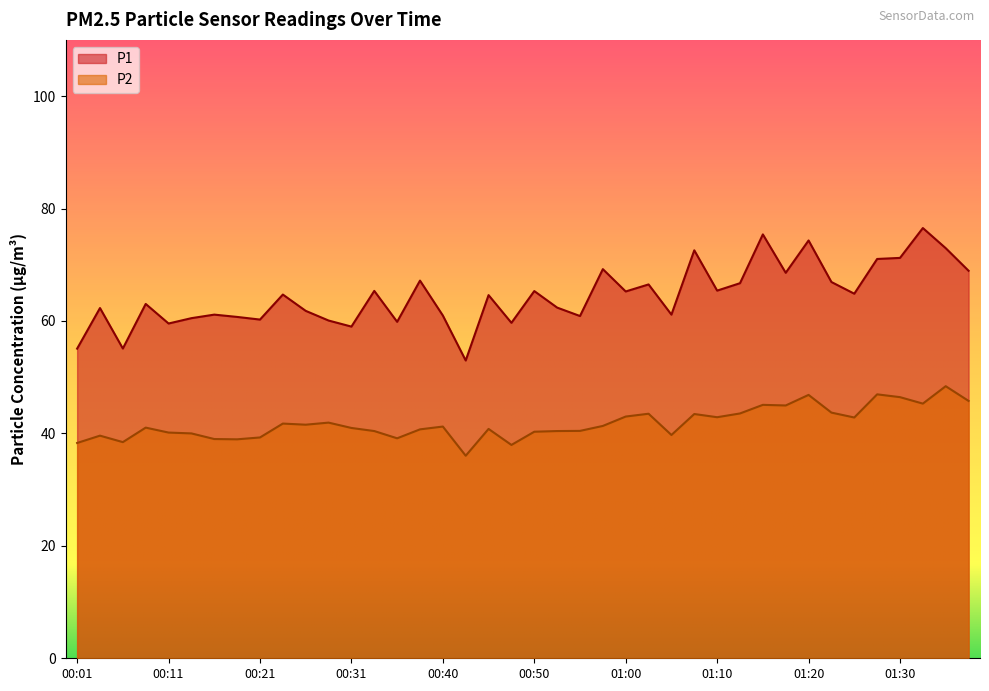

Is it true that P1 equals 66.7 at 01:12?

True